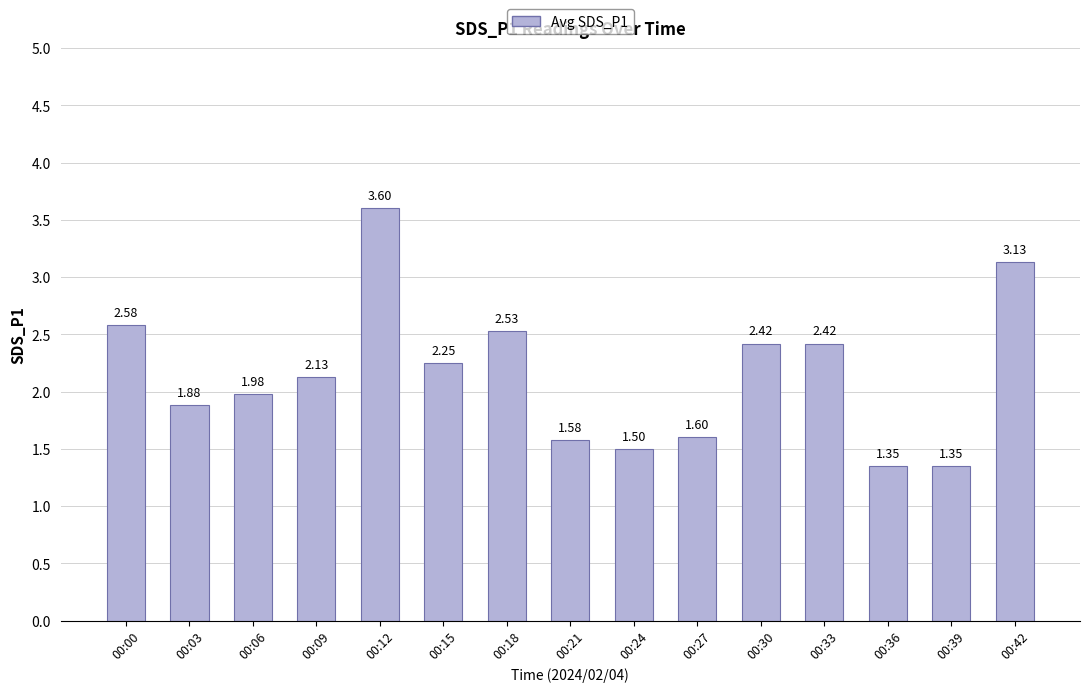

At which category does the chart reach its peak across all series?

00:12